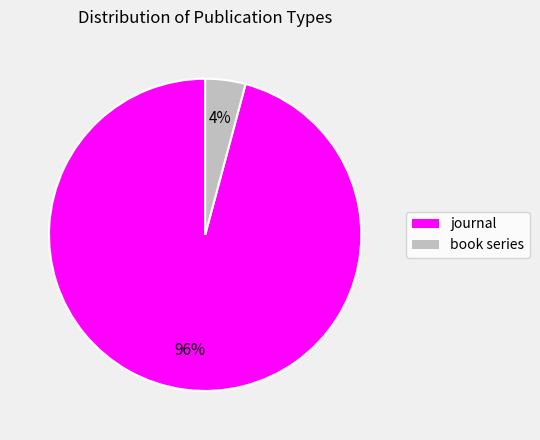

Does journal account for over 50% of the chart?

Yes